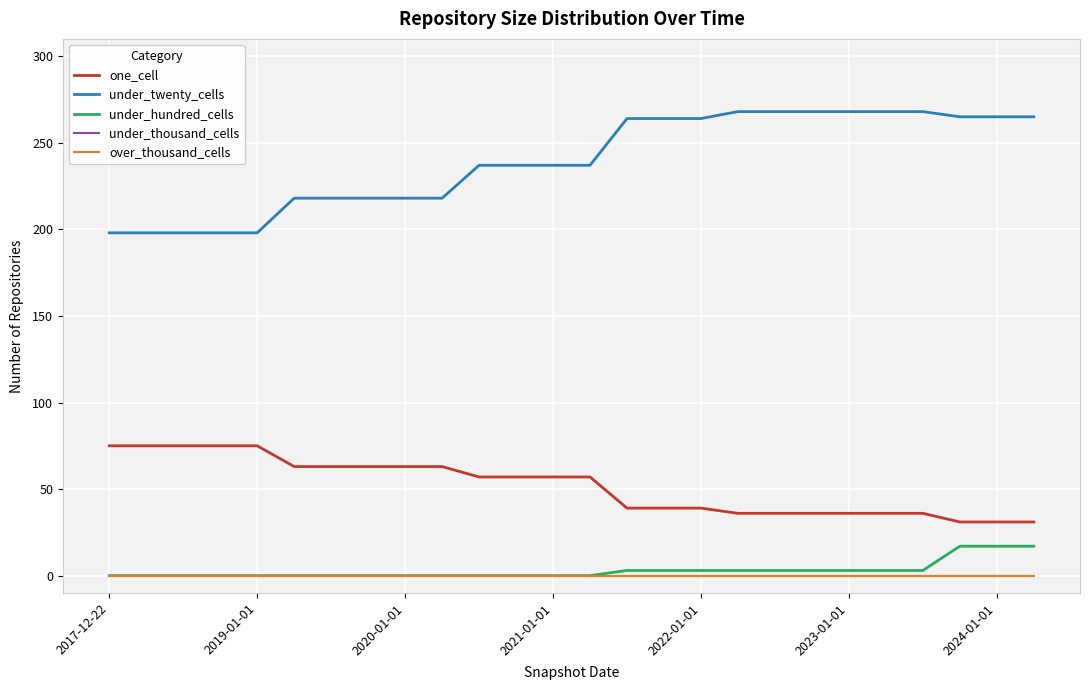

Which label corresponds to the smallest value in the chart?

2017-12-22